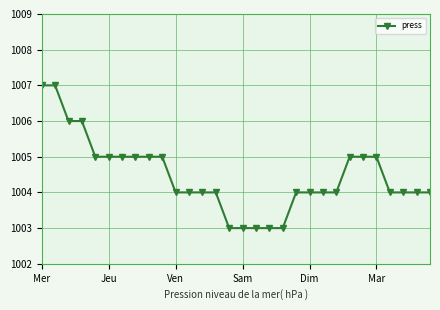

What is the difference between the second highest and minimum values?

4